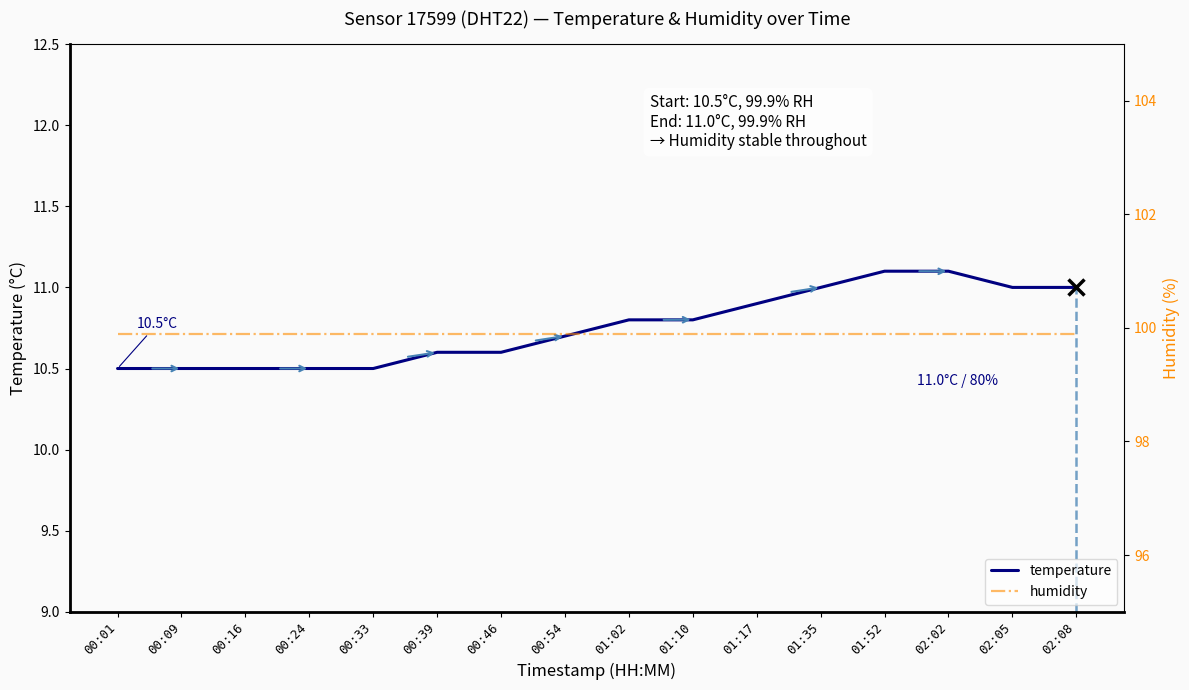

How many lines are shown in the chart?

2